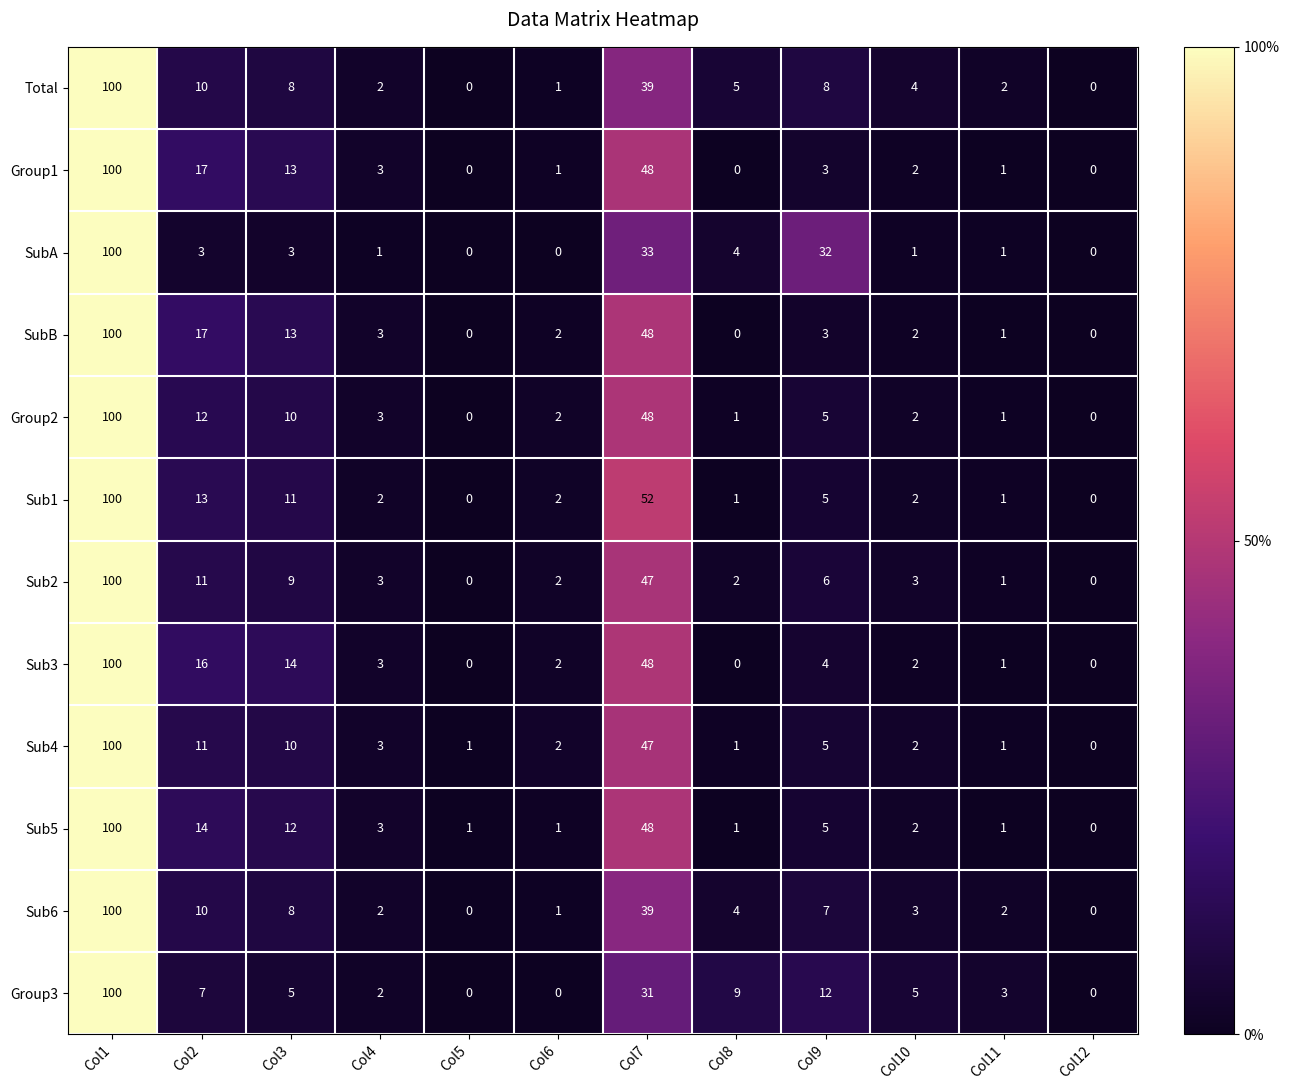

True or false: Total has a value of 8 at Col9.

True